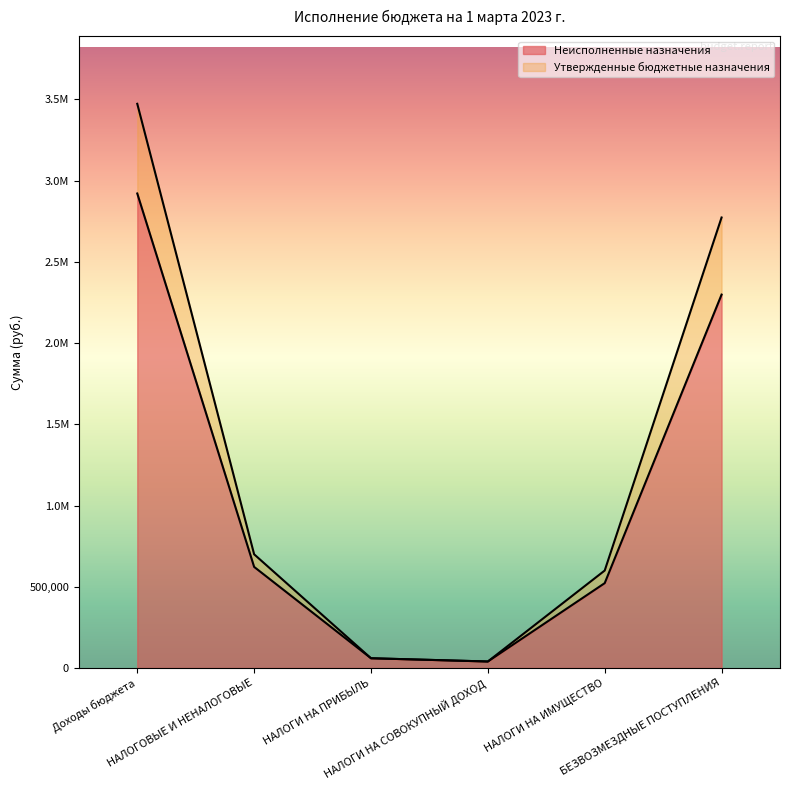

Between НАЛОГИ НА ПРИБЫЛЬ and НАЛОГИ НА ИМУЩЕСТВО, which is larger?

НАЛОГИ НА ИМУЩЕСТВО